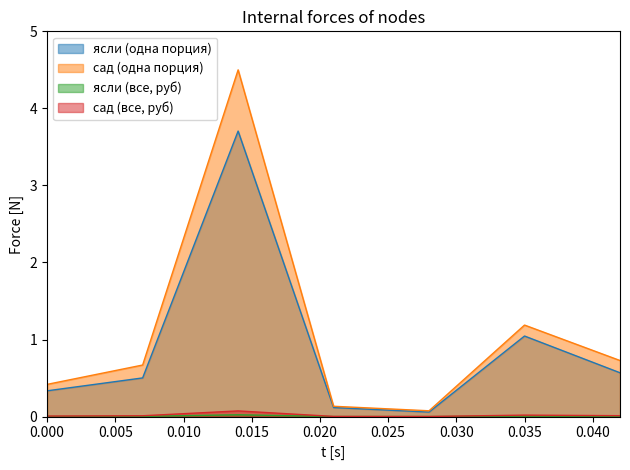

Which series has the largest range (max minus min)?

сад (одна порция)